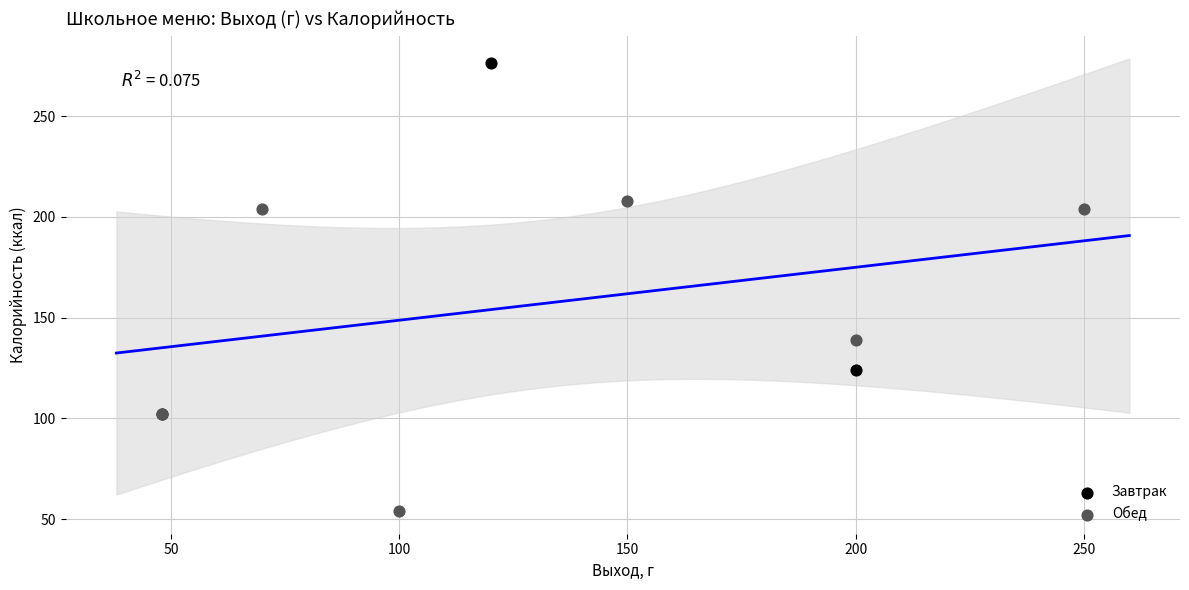

Which series has the largest Y range (max minus min)?

Завтрак